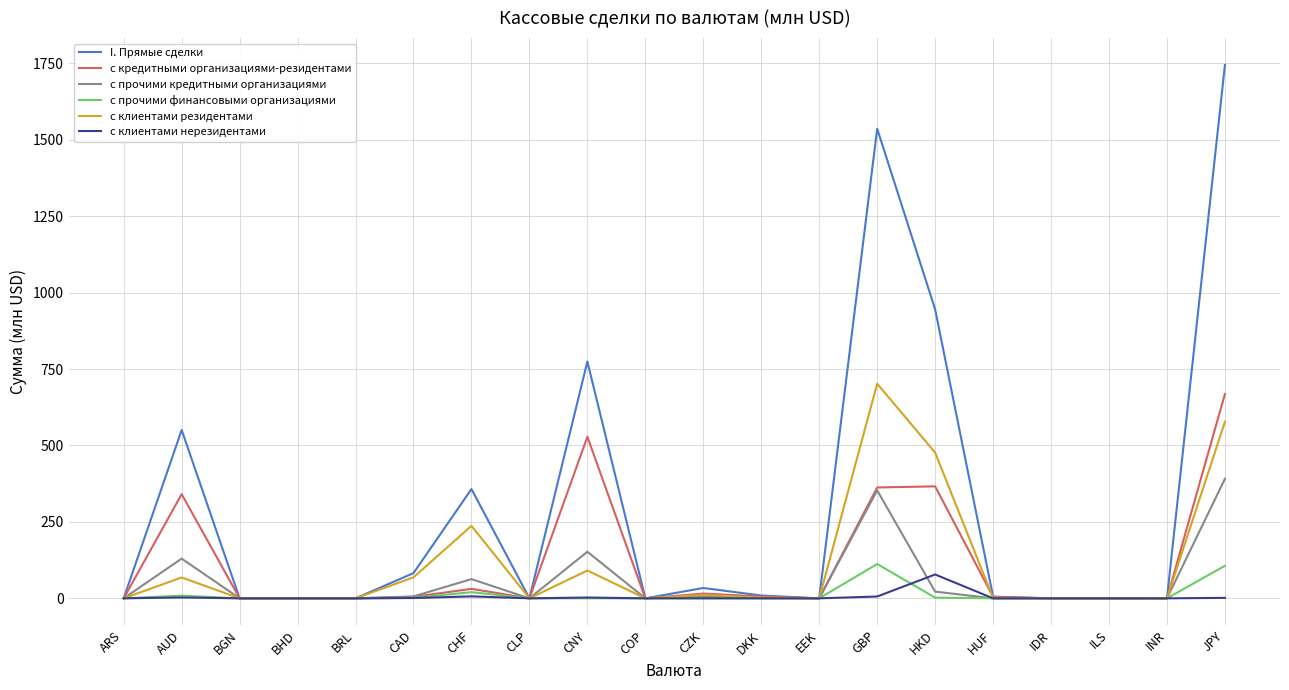

Which label corresponds to the largest value in the chart?

JPY